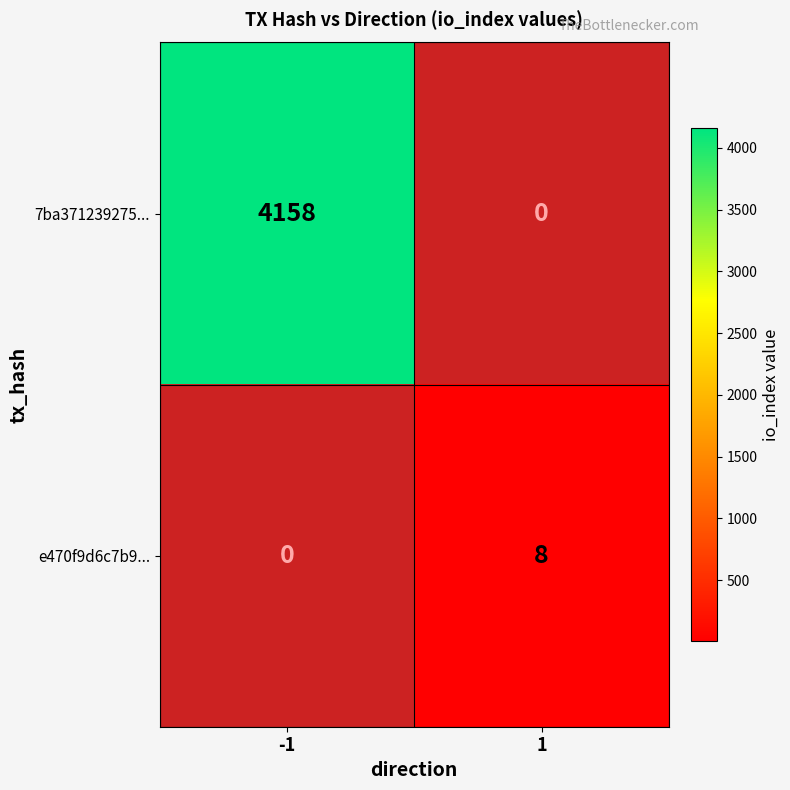

At how many categories does at least one series exceed 2387?

1